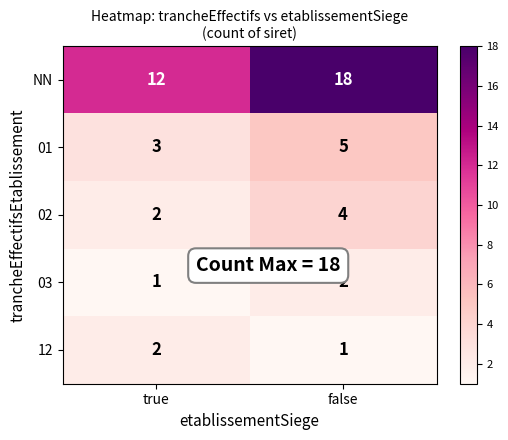

Between true and false, which series saw the biggest shift?

NN